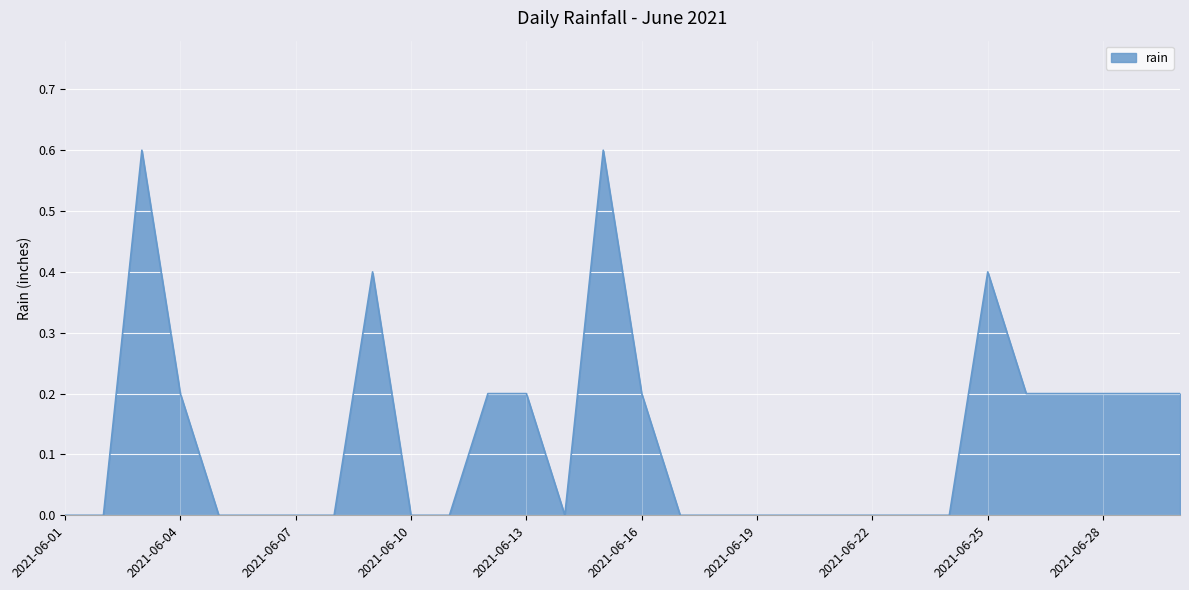

What is the difference between the maximum and minimum values?

0.6